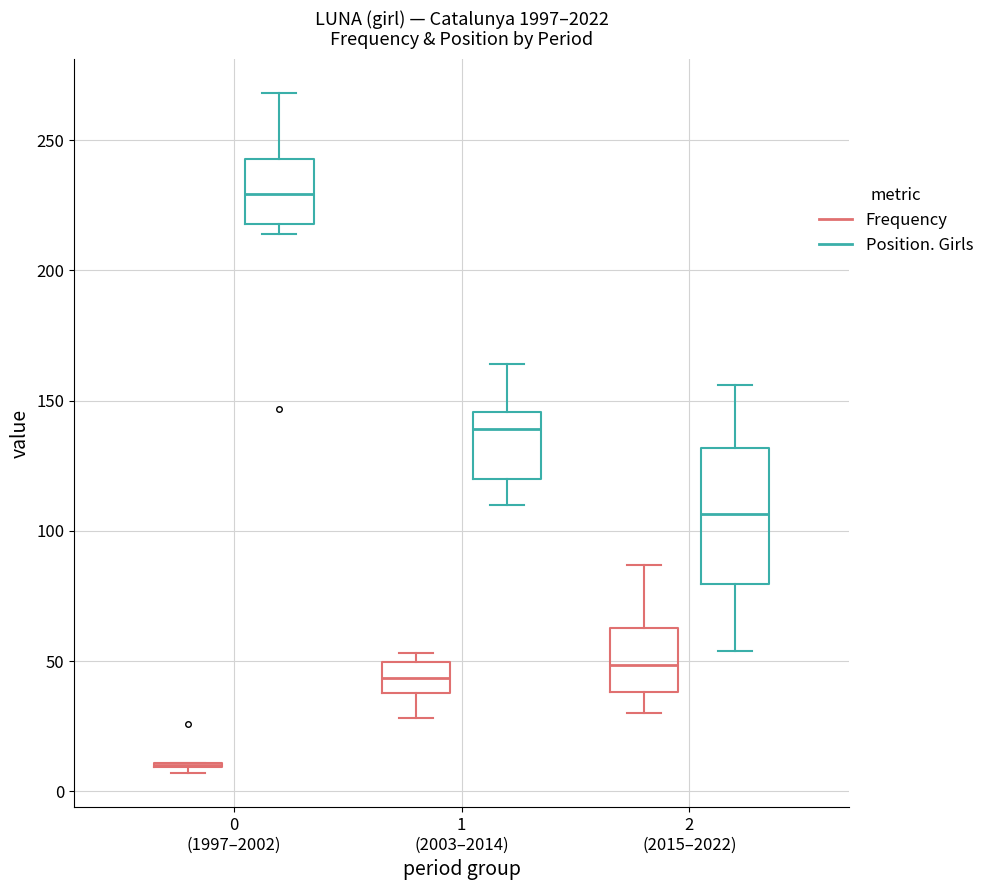

Where does the lower whisker of the box for 1 (2003–2014) (Frequency) end on the y-axis? The values are not printed on the chart, so give them approximately, as read against the axis.

30